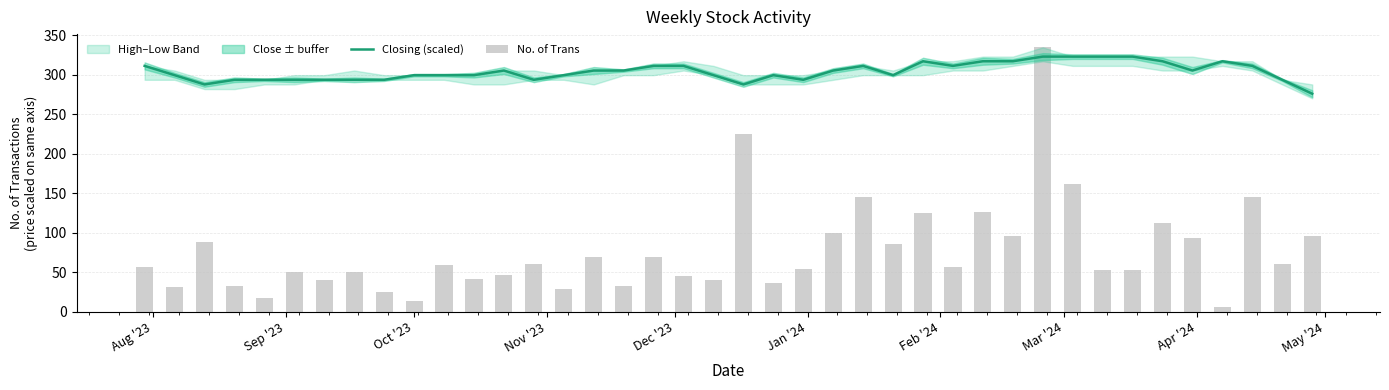

List the series in order of their overall mean, lowest first.

No. of Trans, Closing (scaled)